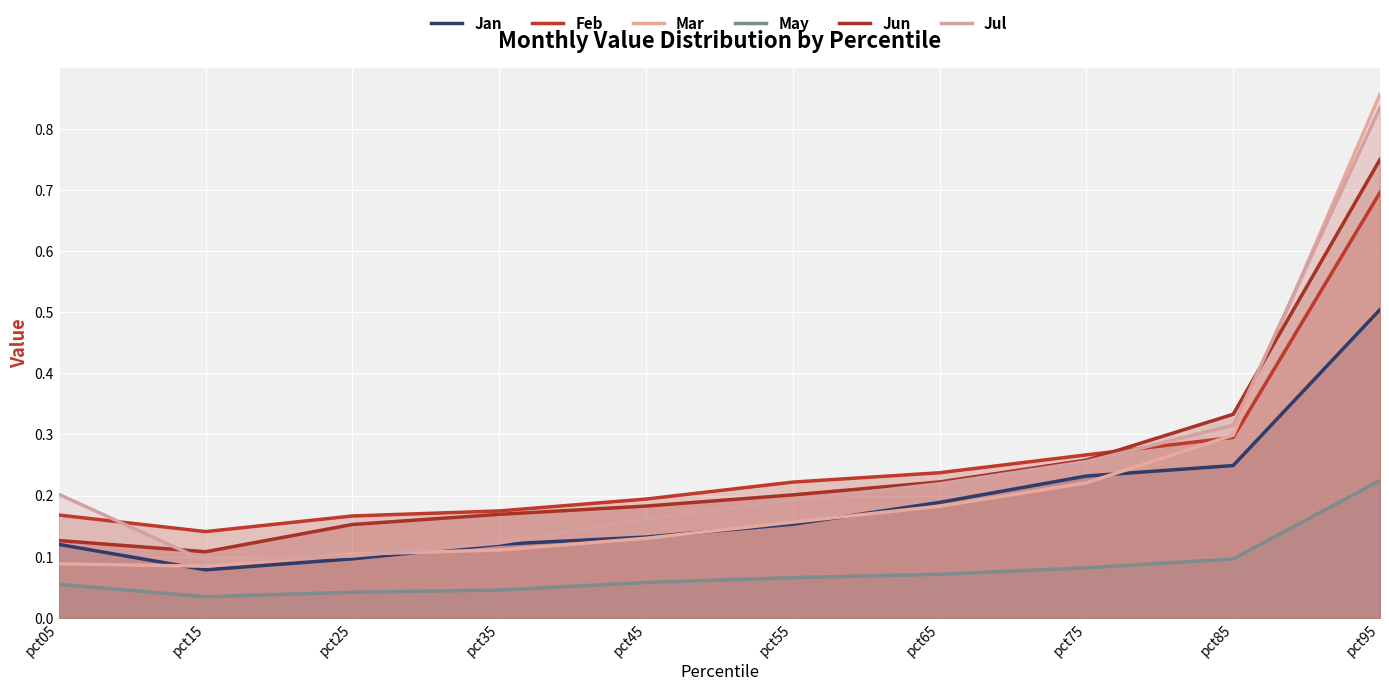

In Jul, how many points are lower than both neighbors (excluding endpoints)?

1